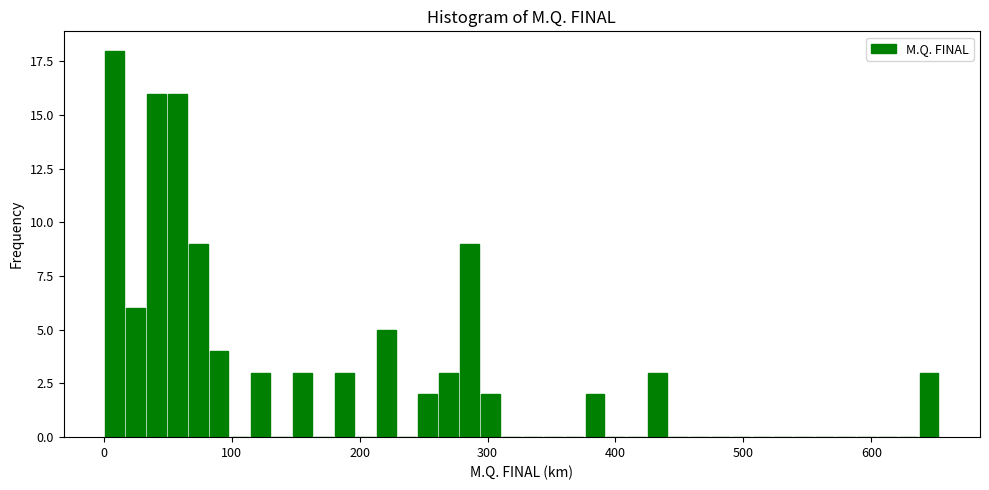

Read against the x-axis, roughly where is the centre of the tallest bar?

10